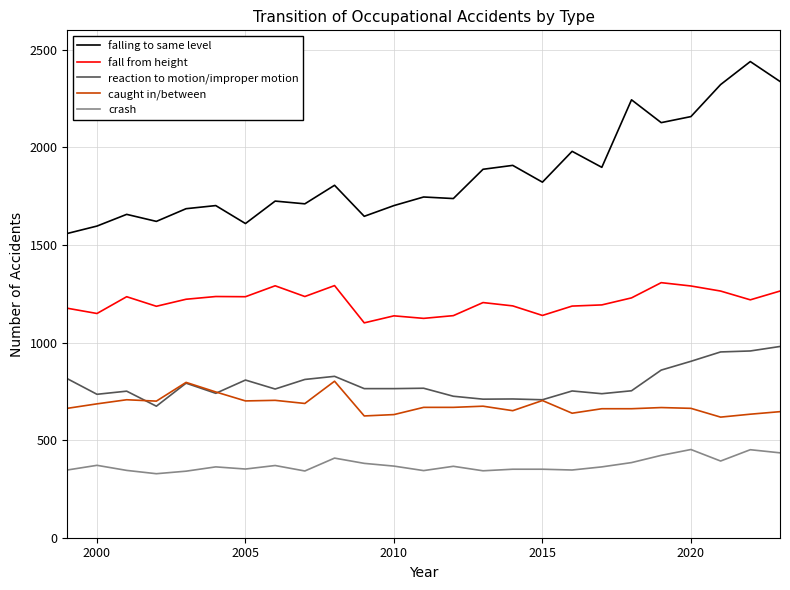

What is the maximum value for falling to same level?

2440